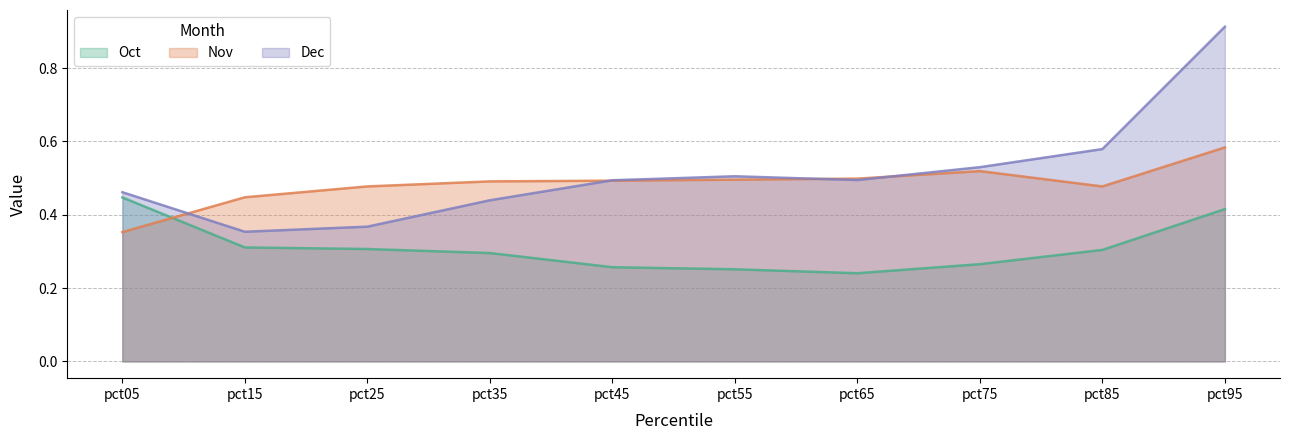

Is the value of Dec at pct25 greater than the value of Oct at pct05?

No